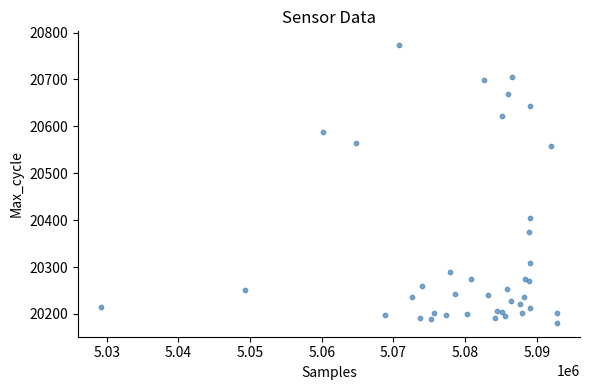

What Y value in the scatter plot is closest to 20477?

20405